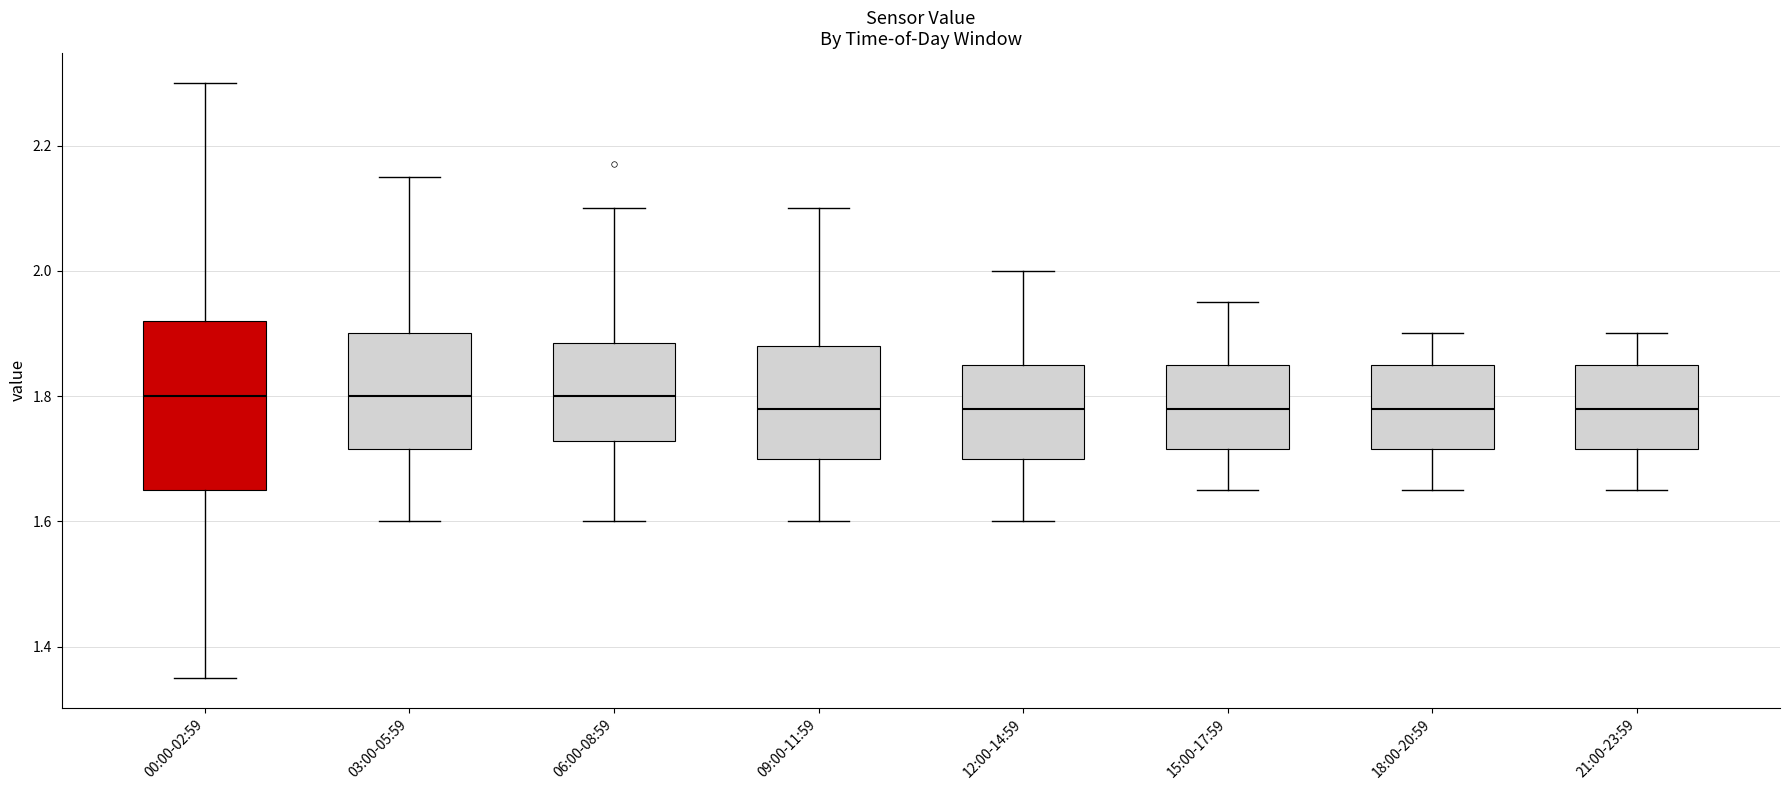

Which box is the tallest, from its lower edge to its upper edge?

00:00-02:59